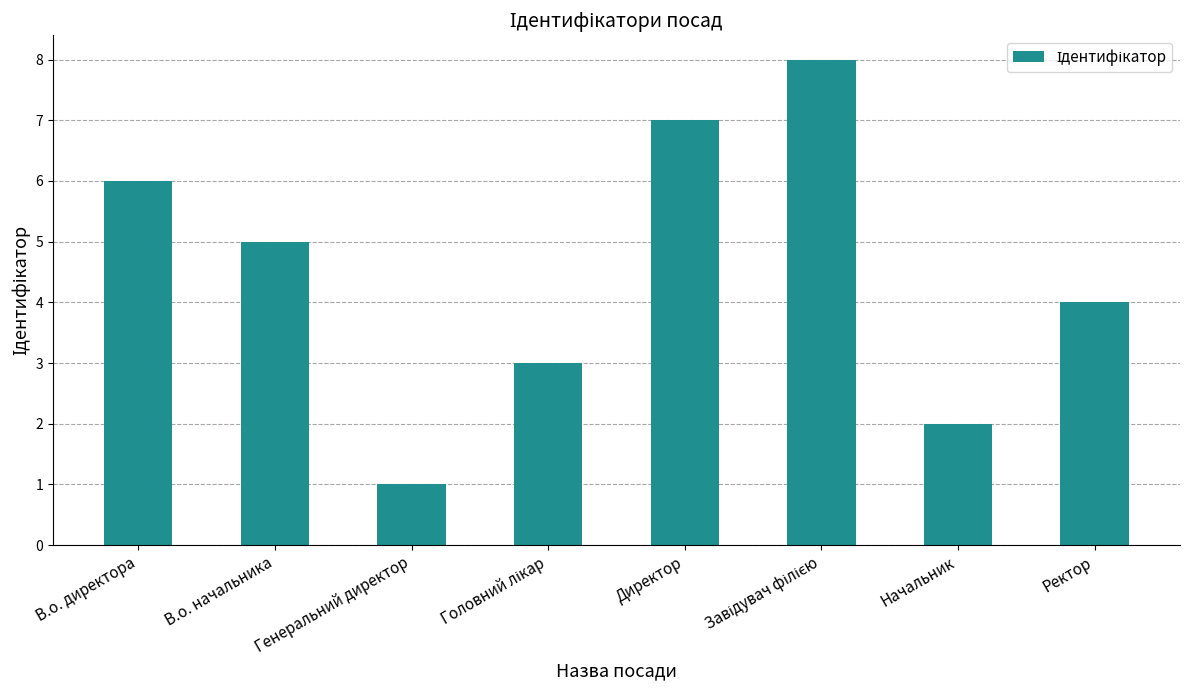

Reading right to left, what are all the values shown in this chart?

4	2	8	7	3	1	5	6